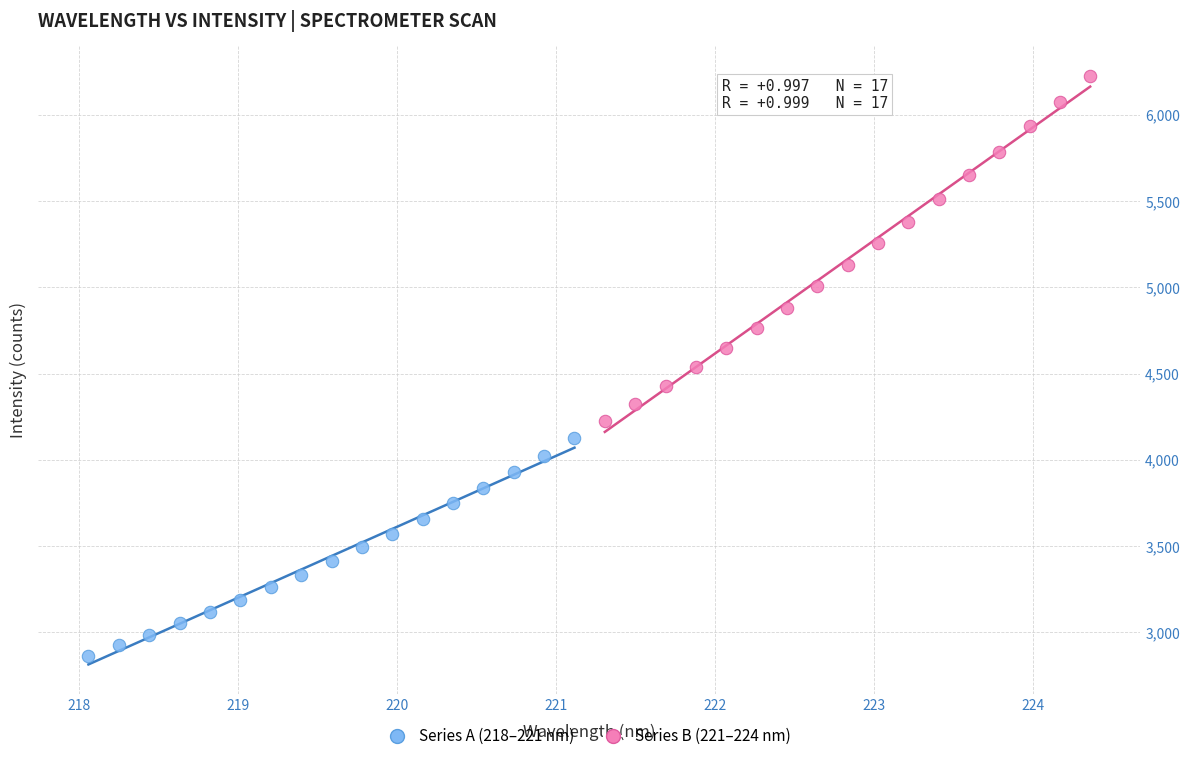

Which series contains the highest Y value?

Series B (221–224 nm)